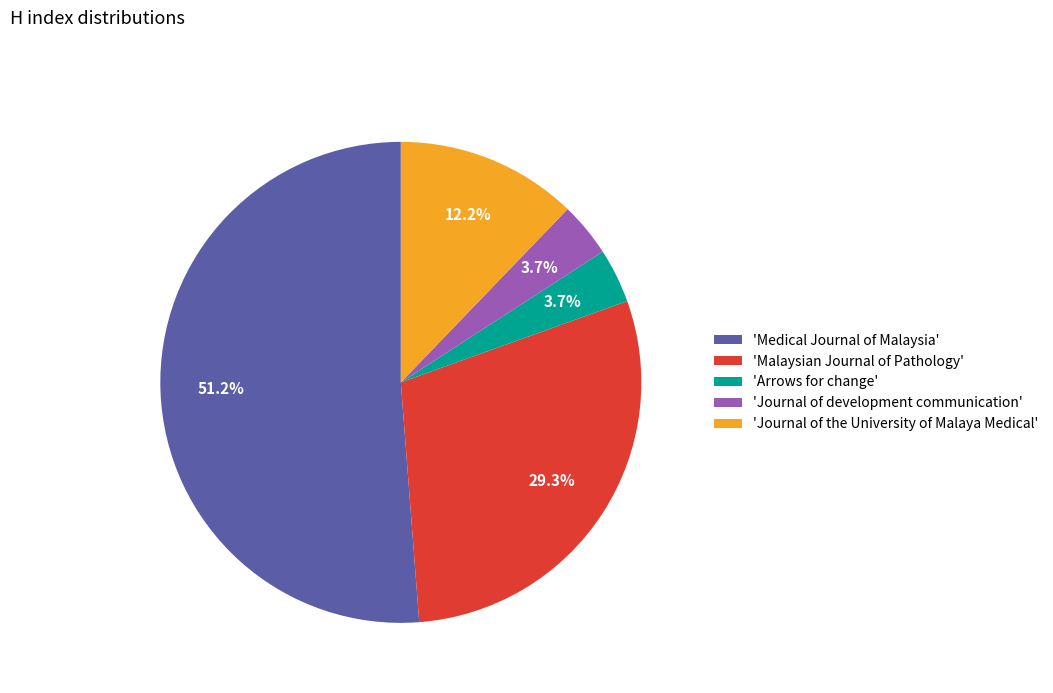

What is the largest slice in the pie chart?

'Medical Journal of Malaysia'